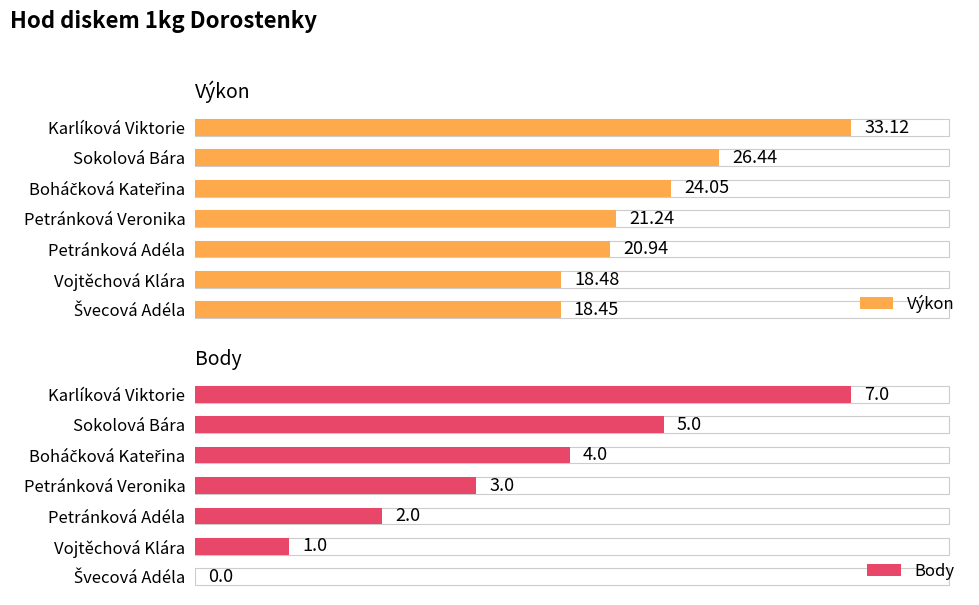

List the series in order of their peak value, lowest first.

Body, Výkon